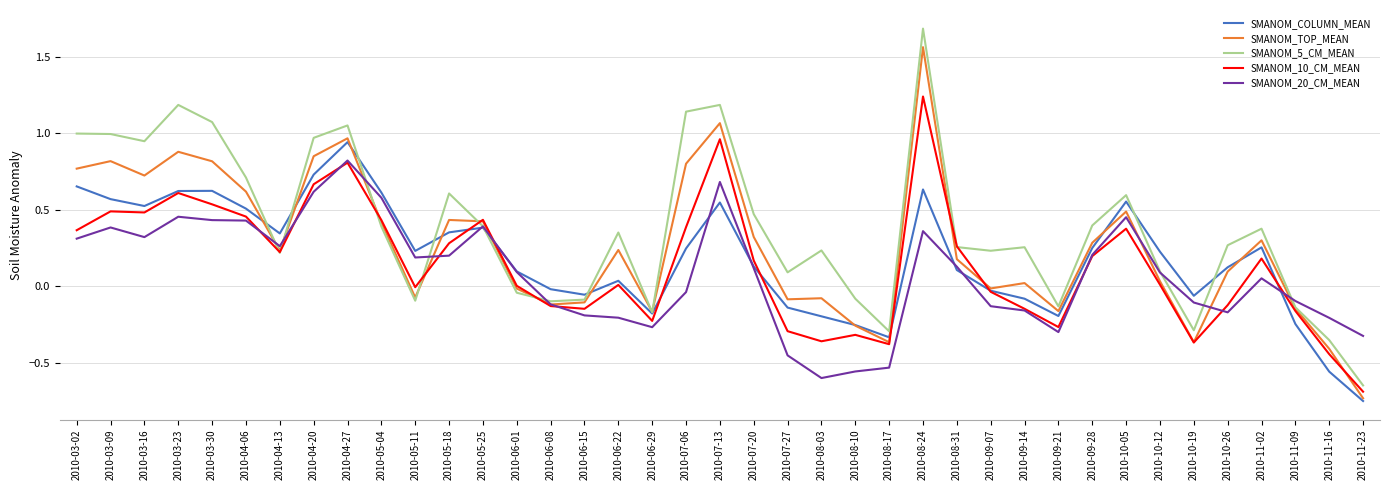

The SMANOM_5_CM_MEAN series shows 0.1 at 2010-09-28. True or false?

False